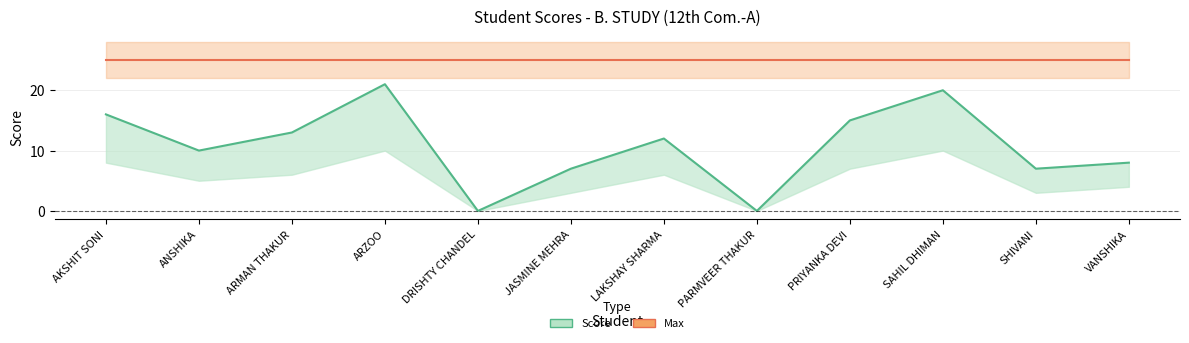

True or false: Score has a value of 18 at LAKSHAY SHARMA.

False